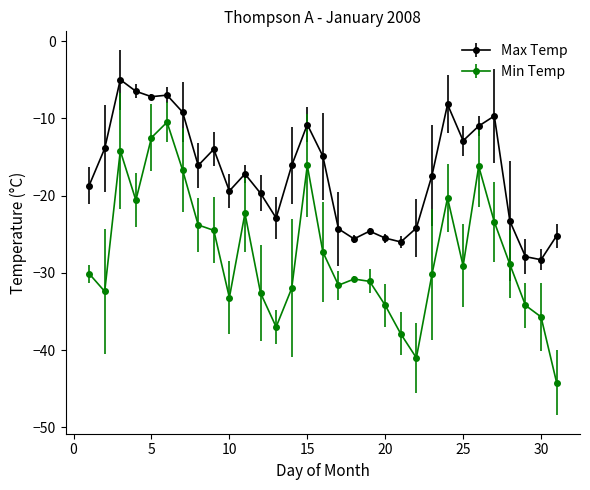

What are all the series names shown in the legend?

Max Temp, Min Temp